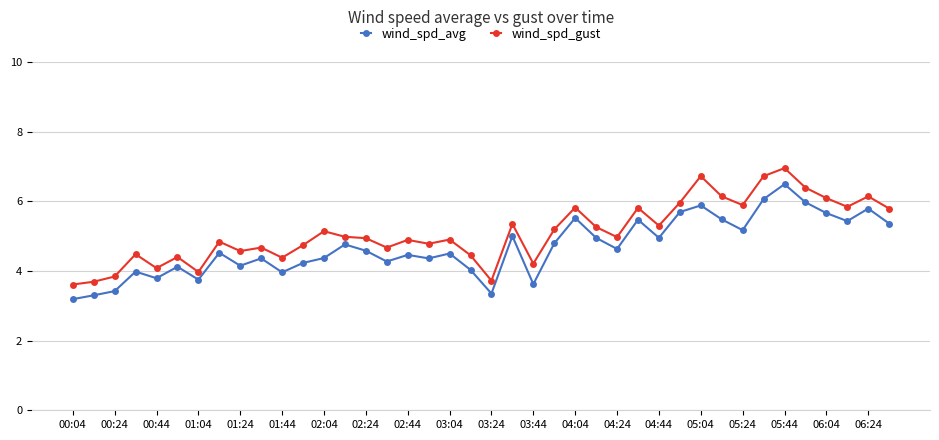

Which series has the largest total across all categories?

wind_spd_gust